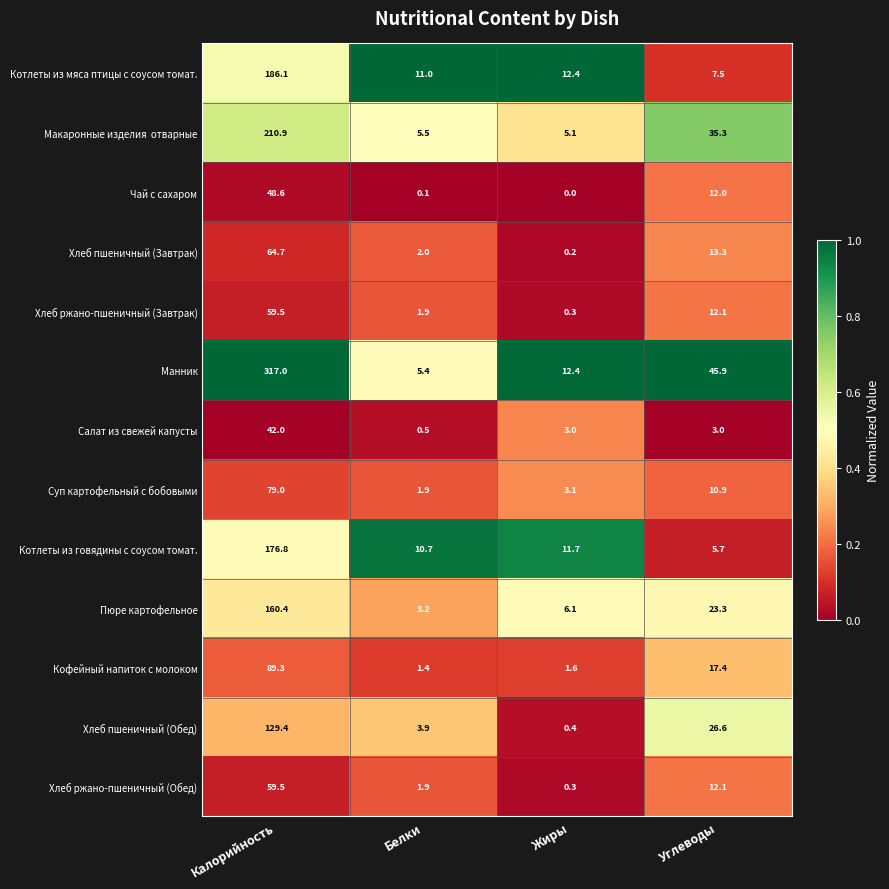

Is it true that Суп картофельный с бобовыми equals 3.1 at Жиры?

True